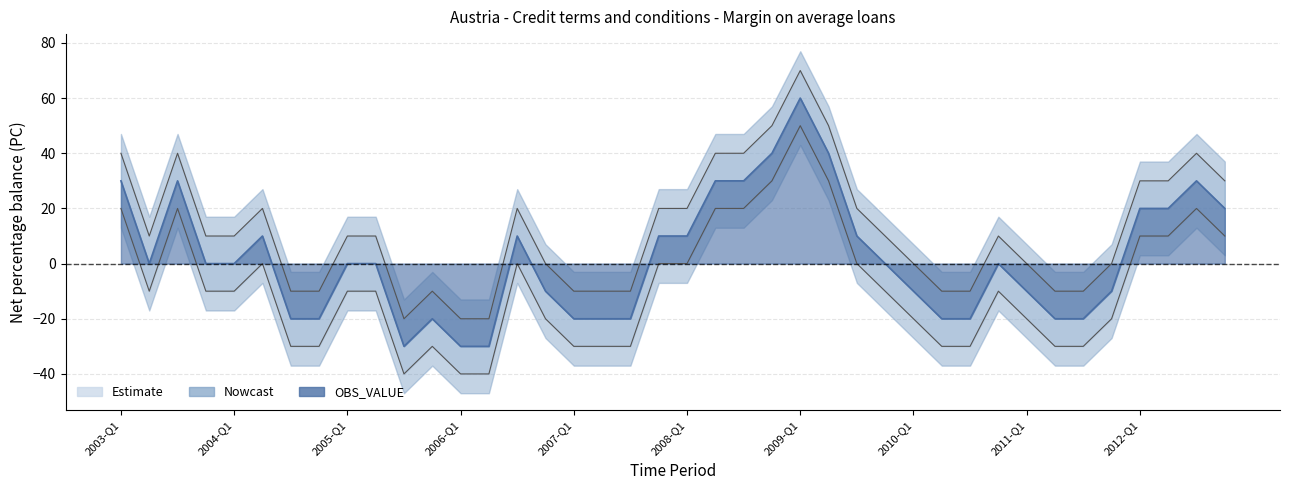

What is the approximate value at 2010-Q1?

-10